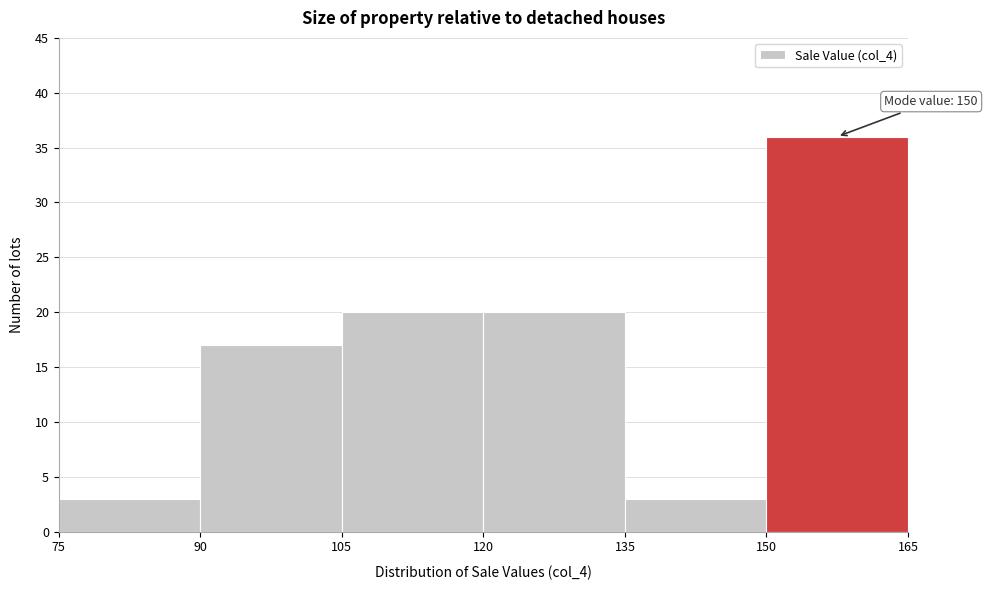

Over which range of the x-axis is the bar tallest?

150 to 165